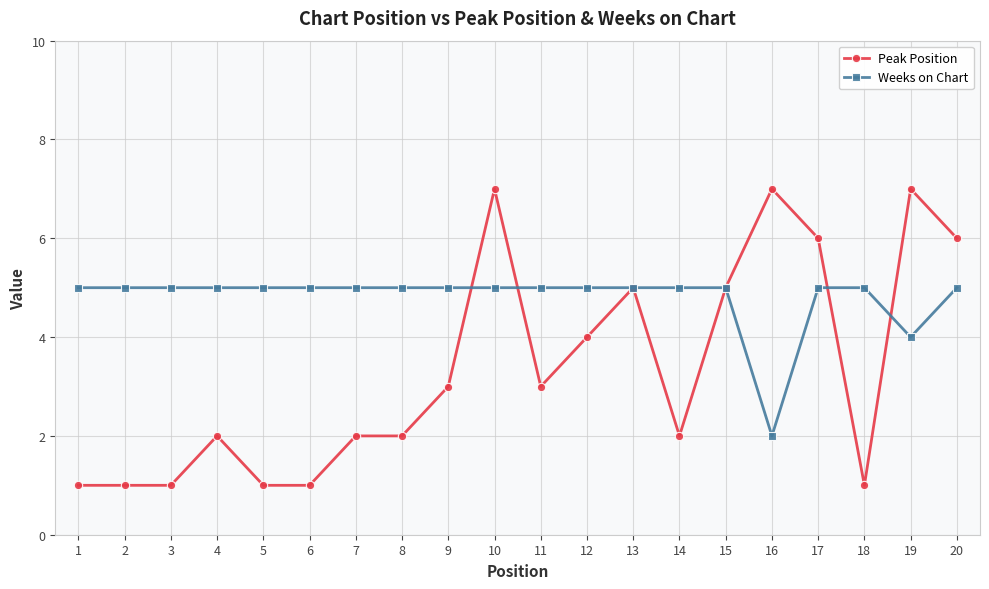

True or false: Peak Position has more than 2 points higher than both neighbors.

True